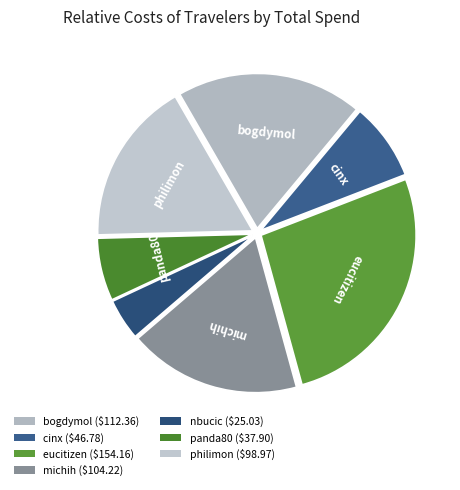

Does any single category account for the majority?

No